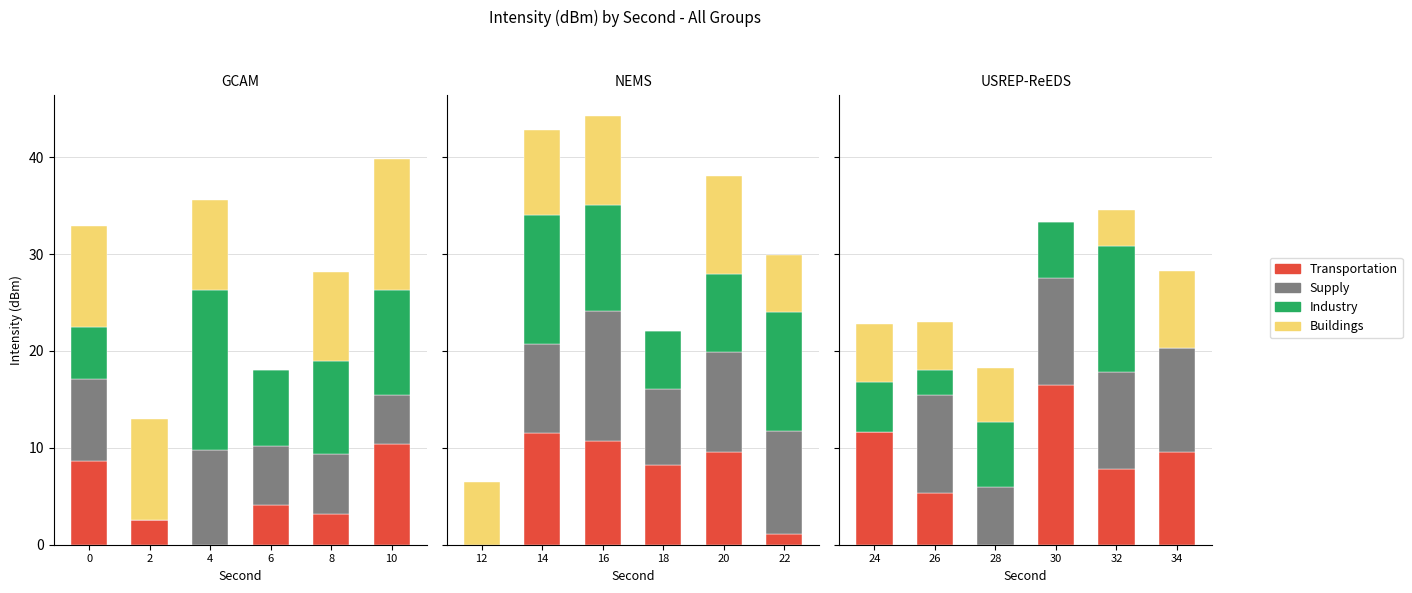

What is the difference between the Buildings values at 34 and 26?

3.0